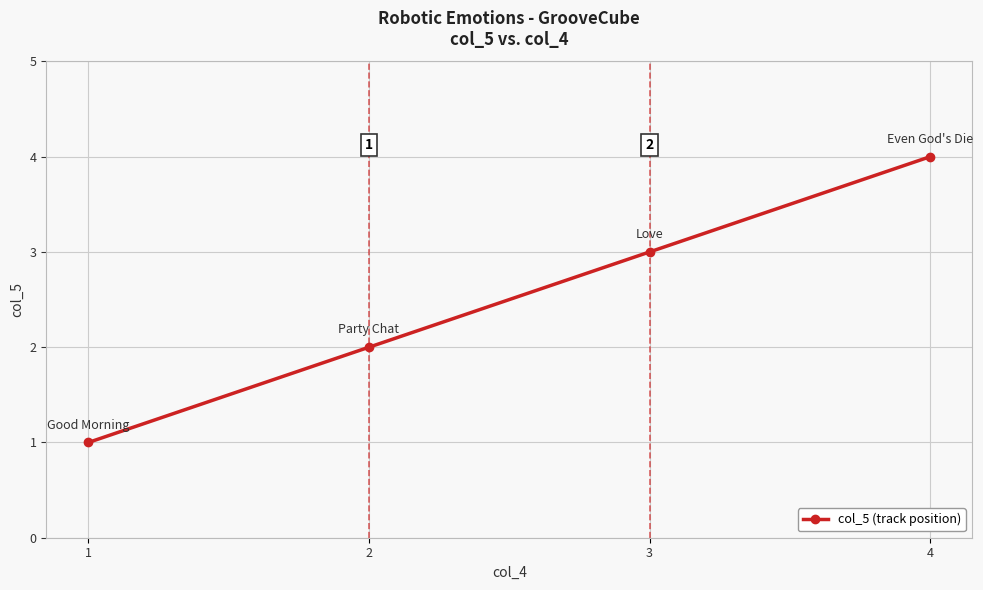

Does the chart have visible grid lines?

Yes